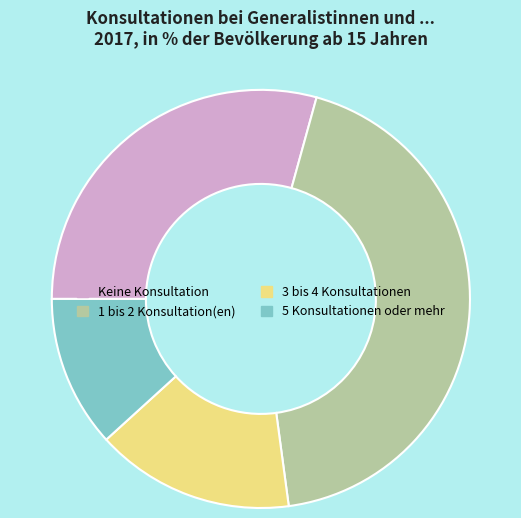

Approximately how many times larger is the value at 3 bis 4 Konsultationen compared to 1 bis 2 Konsultation(en)?

0.4